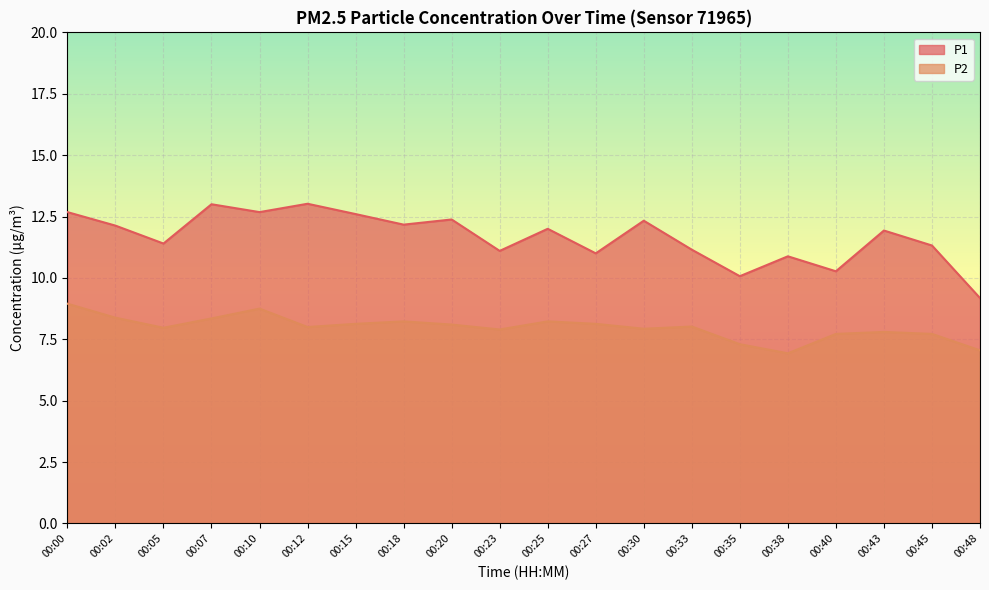

Reading left to right, what are all the values shown in this chart?

P1: 12.7	12.1	11.4	13.0	12.7	13.0	12.6	12.2	12.4	11.1	12.0	11.0	12.3	11.2	10.1	10.9	10.3	11.9	11.3	9.2
P2: 8.9	8.4	8.0	8.3	8.8	8.0	8.1	8.2	8.1	7.9	8.2	8.1	7.9	8.0	7.3	6.9	7.7	7.8	7.7	7.0